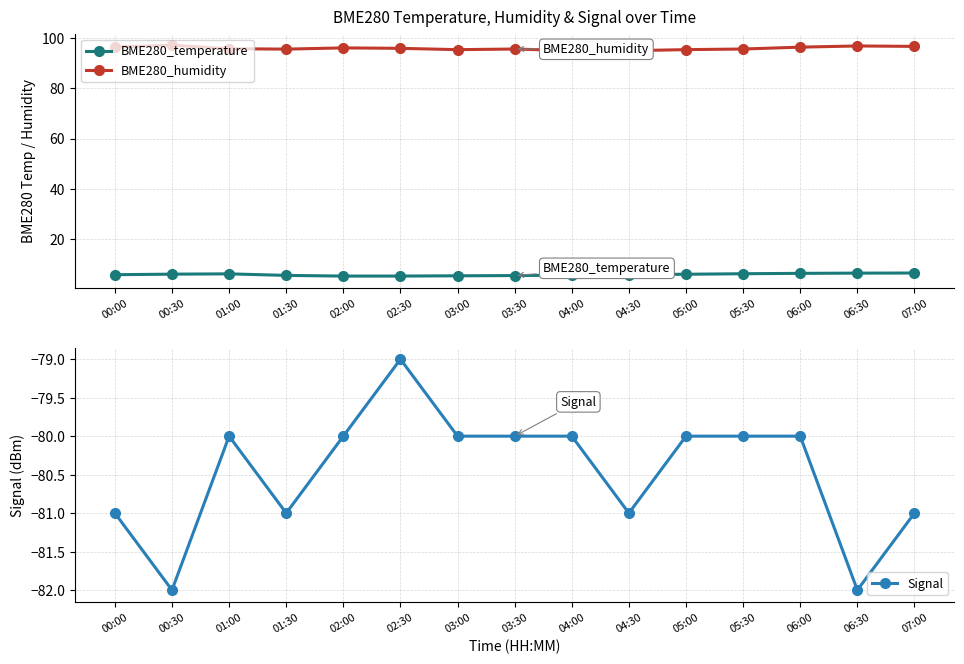

True or false: Signal and BME280_temperature intersect in this chart.

False